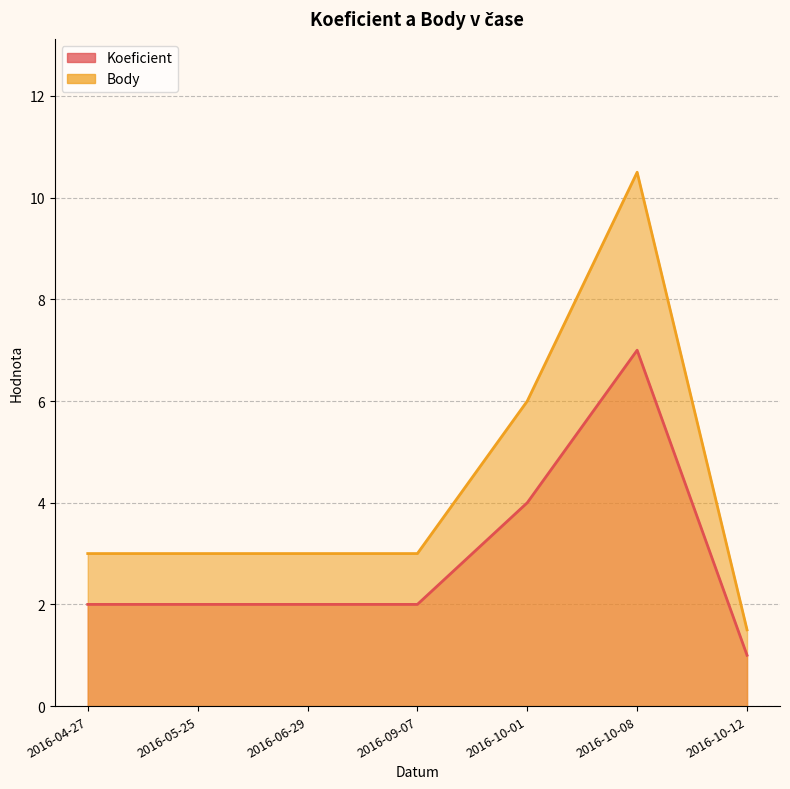

Reading left to right, list all the values displayed in this chart.

Koeficient: 2.0	2.0	2.0	2.0	4.0	7.0	1.0
Body: 3.0	3.0	3.0	3.0	6.0	10.5	1.5